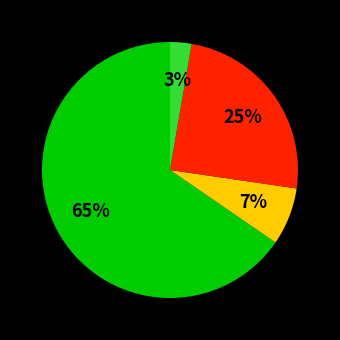

To the nearest percent, what is the average slice percentage?

25%